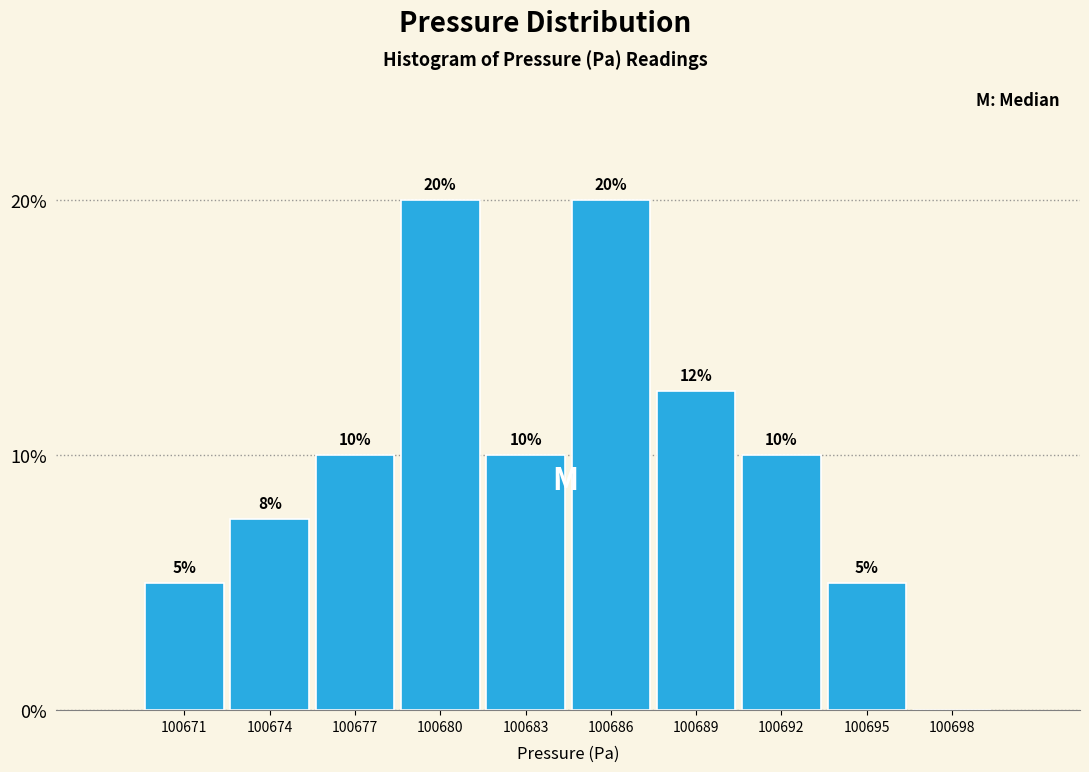

What is the greatest value displayed?

20.0